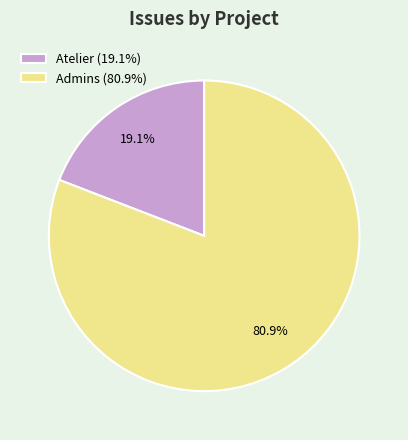

Does Admins (80.9%) represent more than half of the total?

Yes